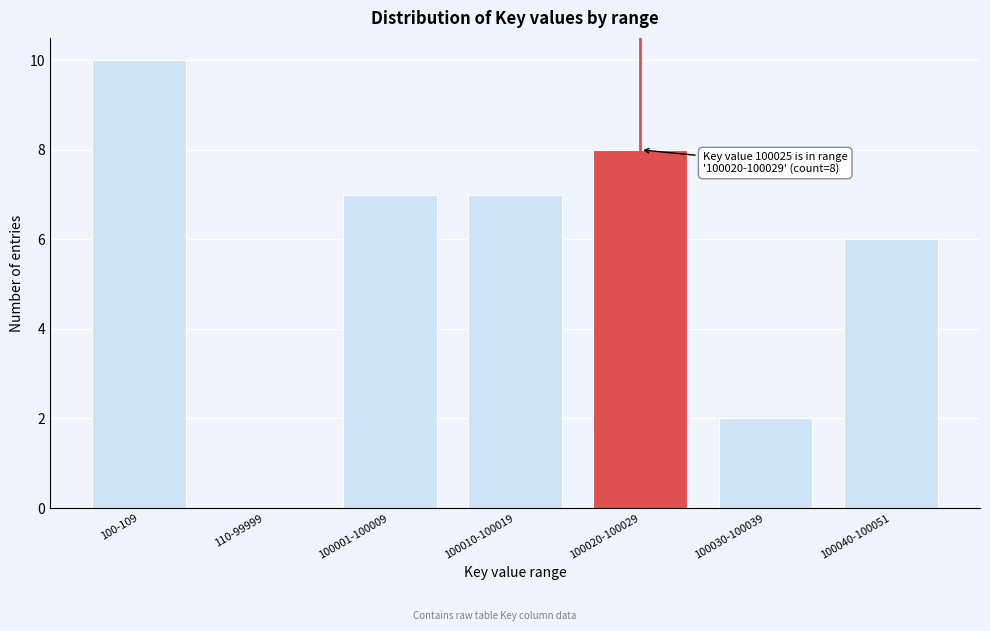

Reading left to right, extract all data points from this chart.

100-109=10	110-99999=0	100001-100009=7	100010-100019=7	100020-100029=8	100030-100039=2	100040-100051=6